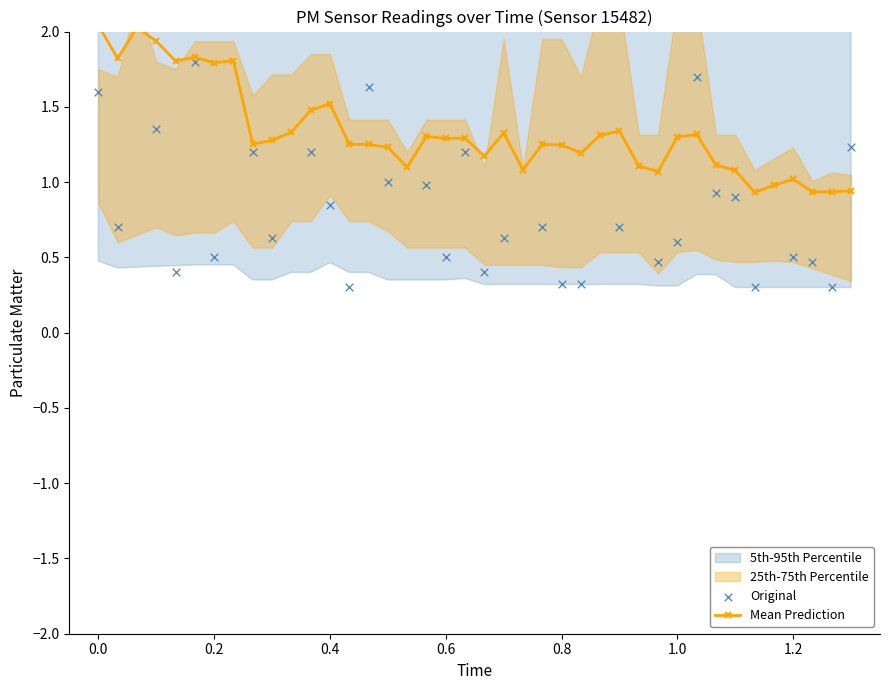

Which series reaches the minimum Y coordinate?

Original